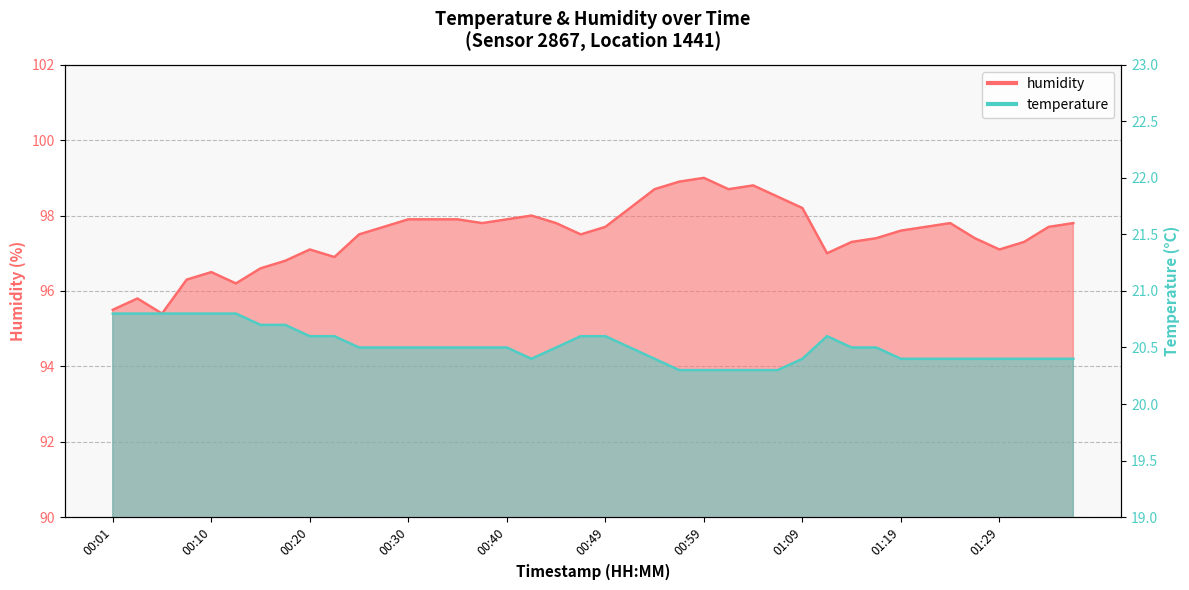

What is the minimum value shown in the chart?

20.3